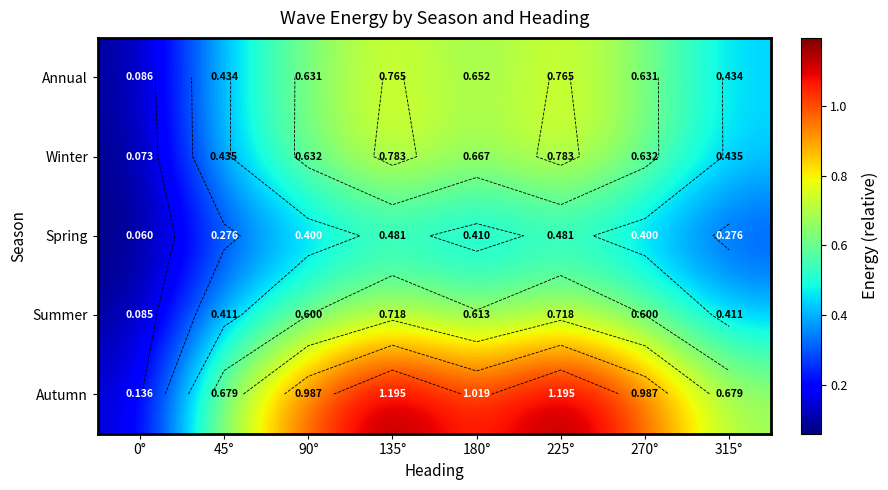

The value of Annual at 270° is 0.9. True or false?

False